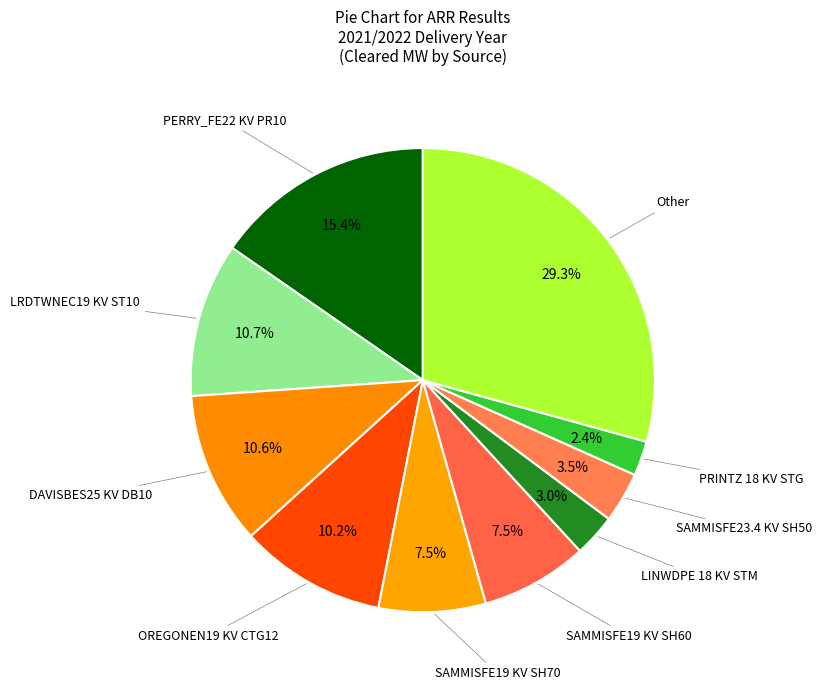

How many slices are in this pie chart?

10